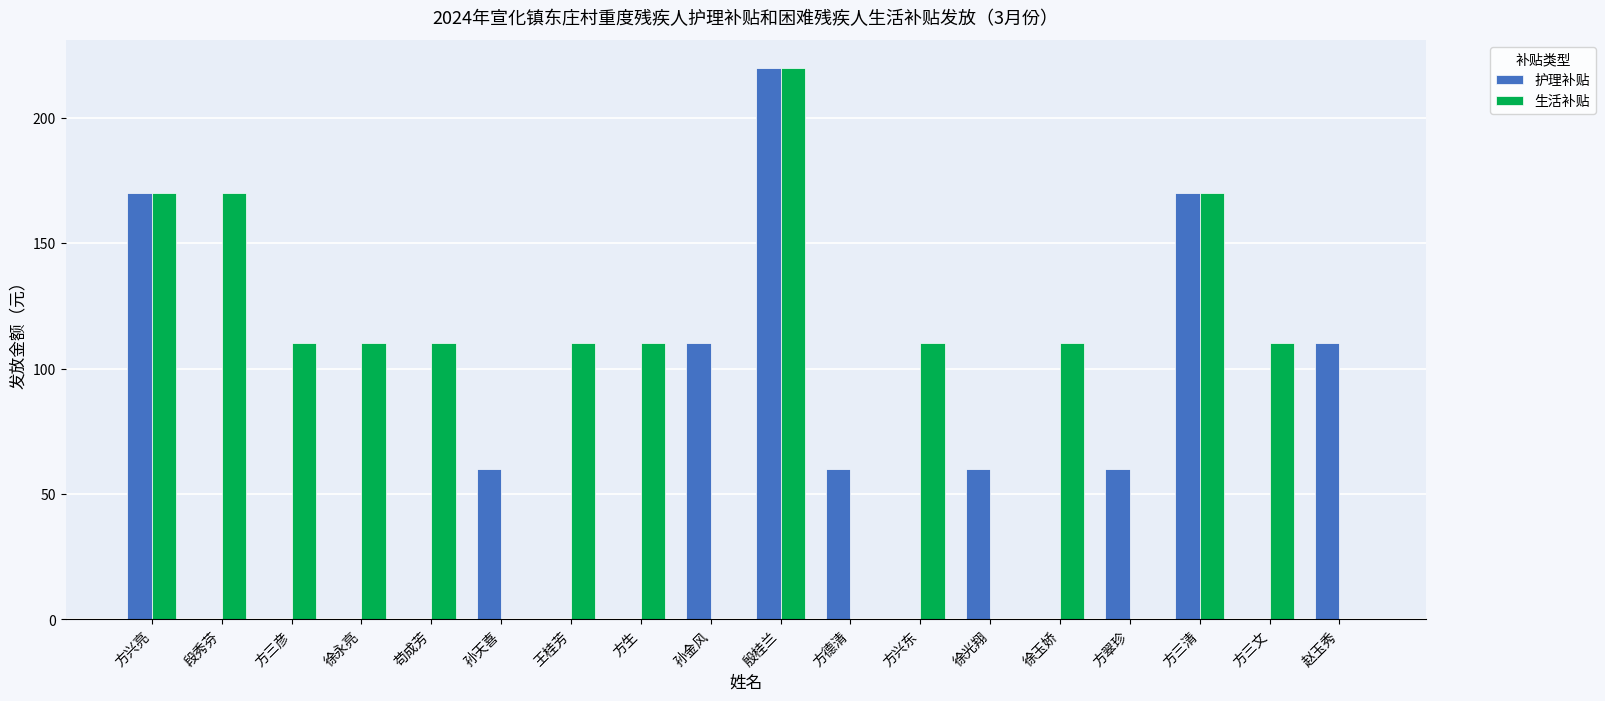

Between 方兴亮 and 孙金风, which series saw the biggest shift?

生活补贴